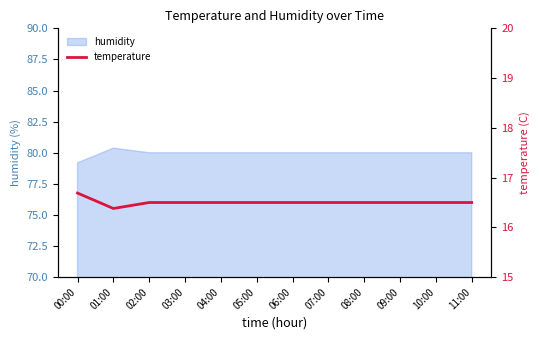

The humidity series shows 43.5 at 07:00. True or false?

False